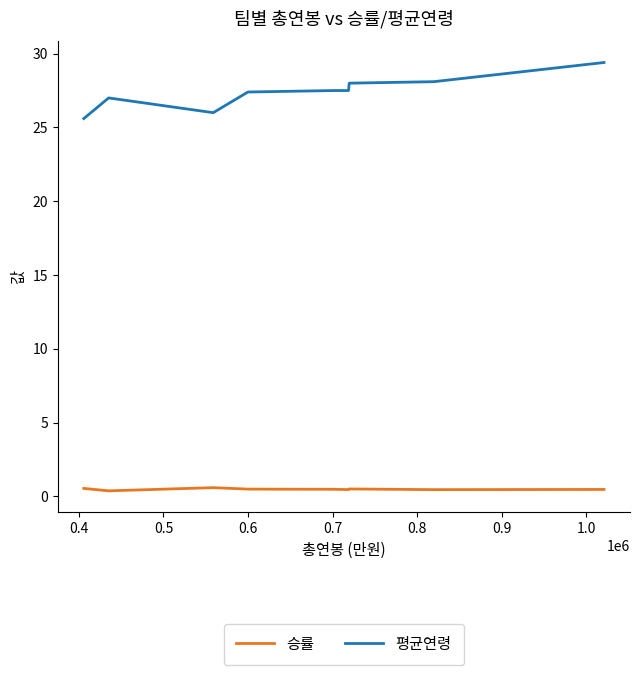

Which series has the largest range (max minus min)?

평균연령